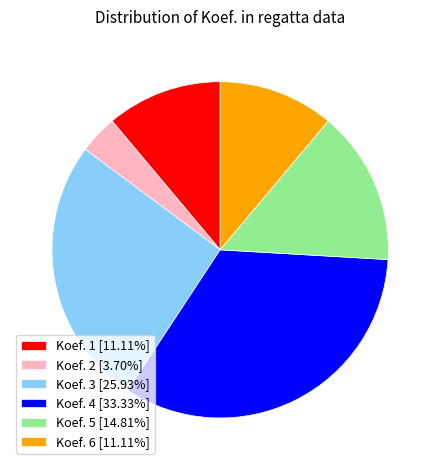

Is the sum of Koef. 6 [11.11%] and Koef. 5 [14.81%] greater than half?

No